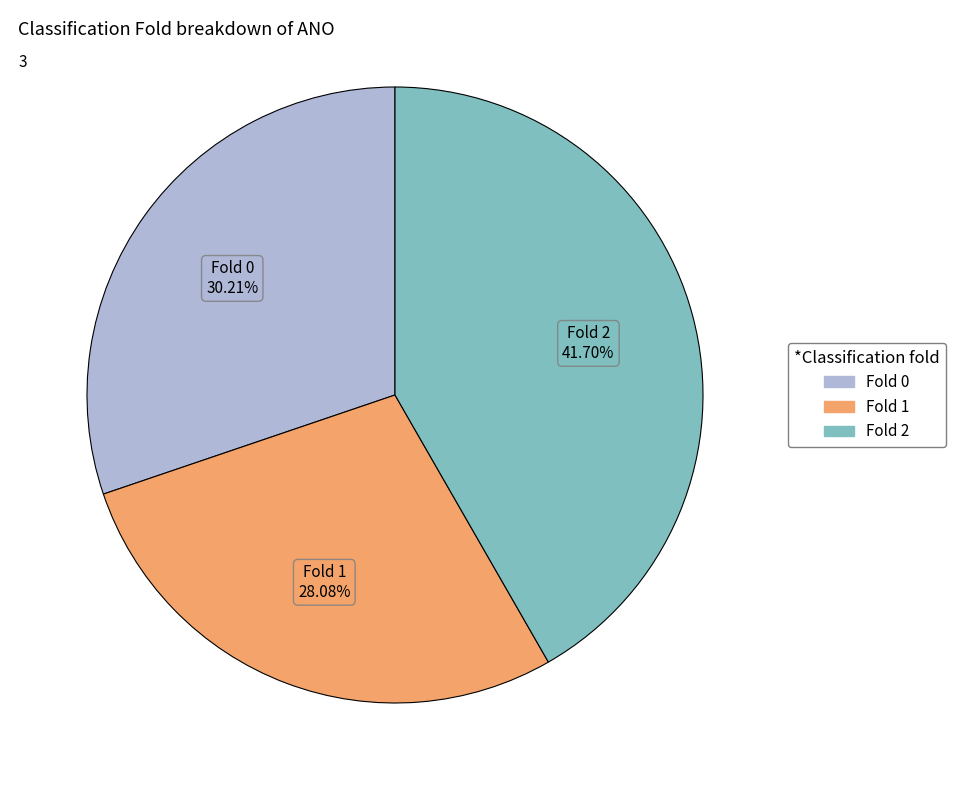

How many slices are in this pie chart?

3